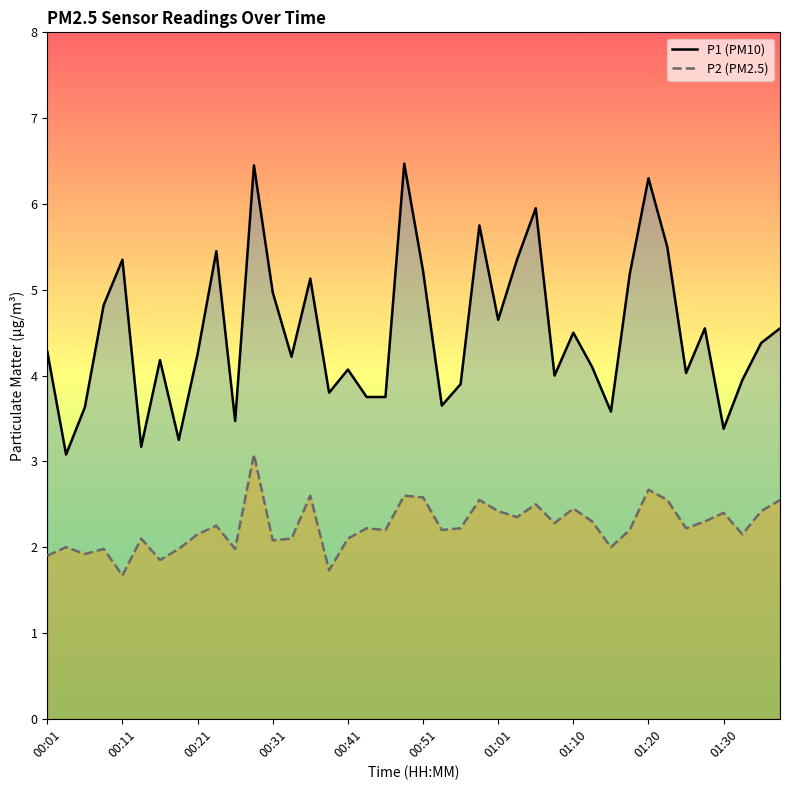

Rank the series by their maximum value, from lowest to highest.

P2, P1